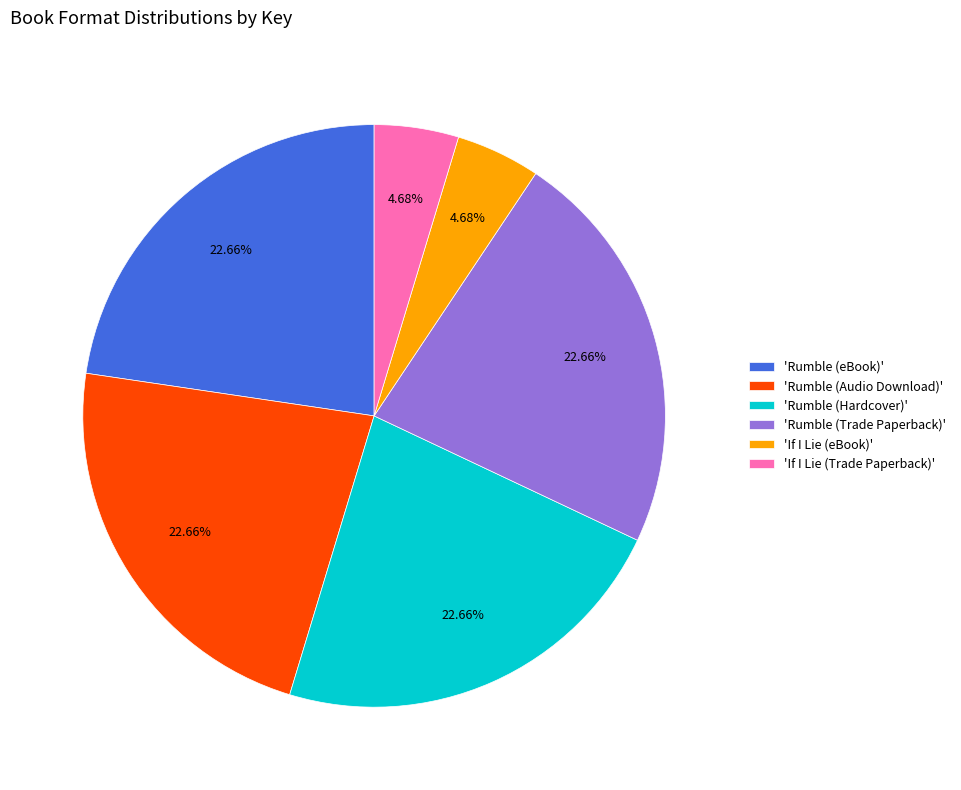

How many segments does this pie chart have?

6